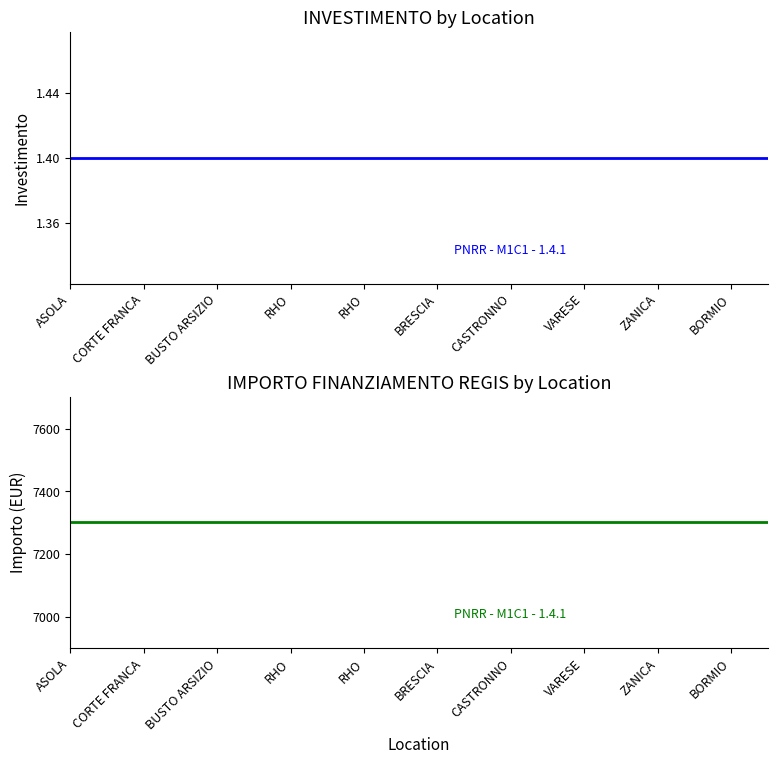

True or false: INVESTIMENTO and IMPORTO FINANZIAMENTO REGIS cross at least once.

False